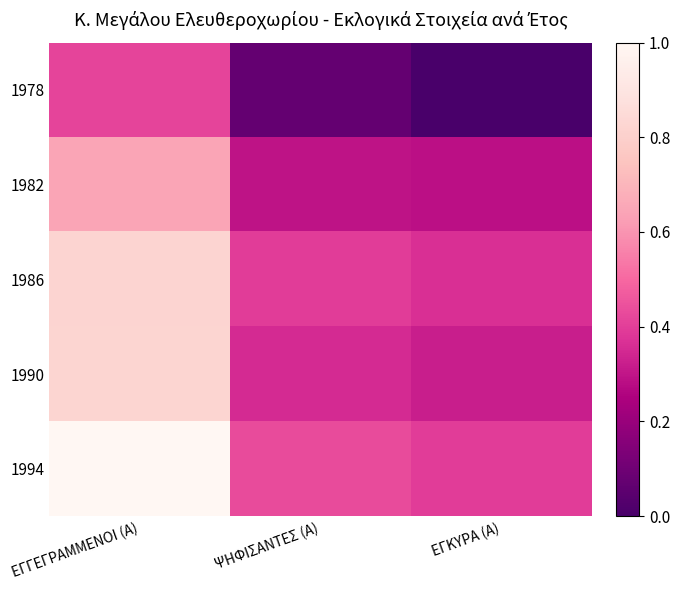

At which category is the sum across all series the highest?

ΕΓΓΕΓΡΑΜΜΕΝΟΙ (Α)